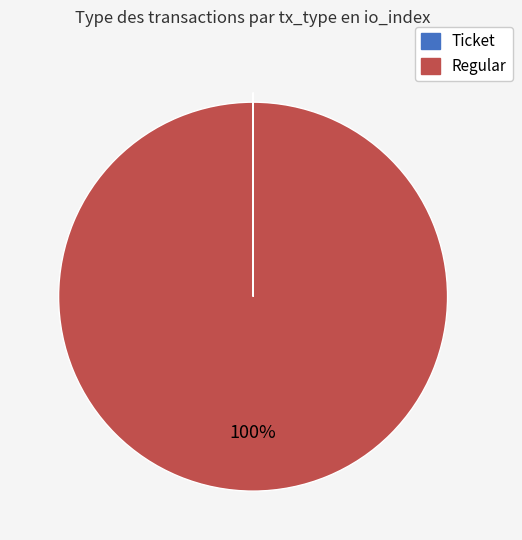

Which category has the biggest portion of the pie?

Regular